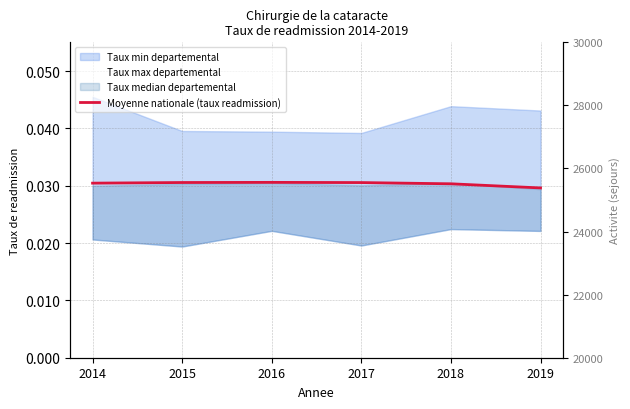

Which has a higher value, 2014 or 2015?

2015